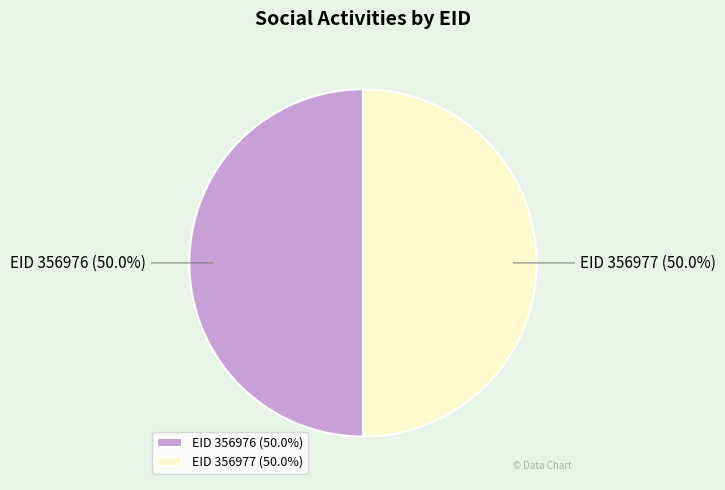

What portion of the pie excludes EID 356976 (50.0%)?

50.0%